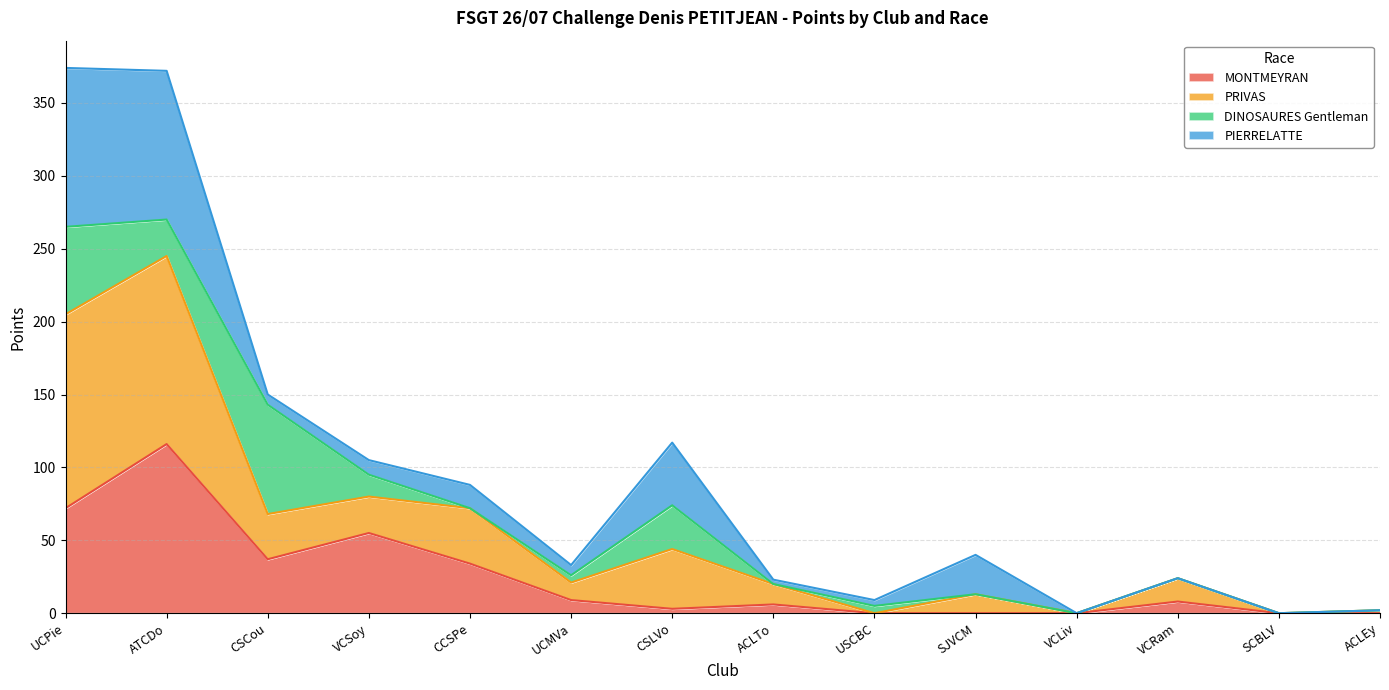

Between CSLVo and ACLEy, which series saw the biggest shift?

PRIVAS